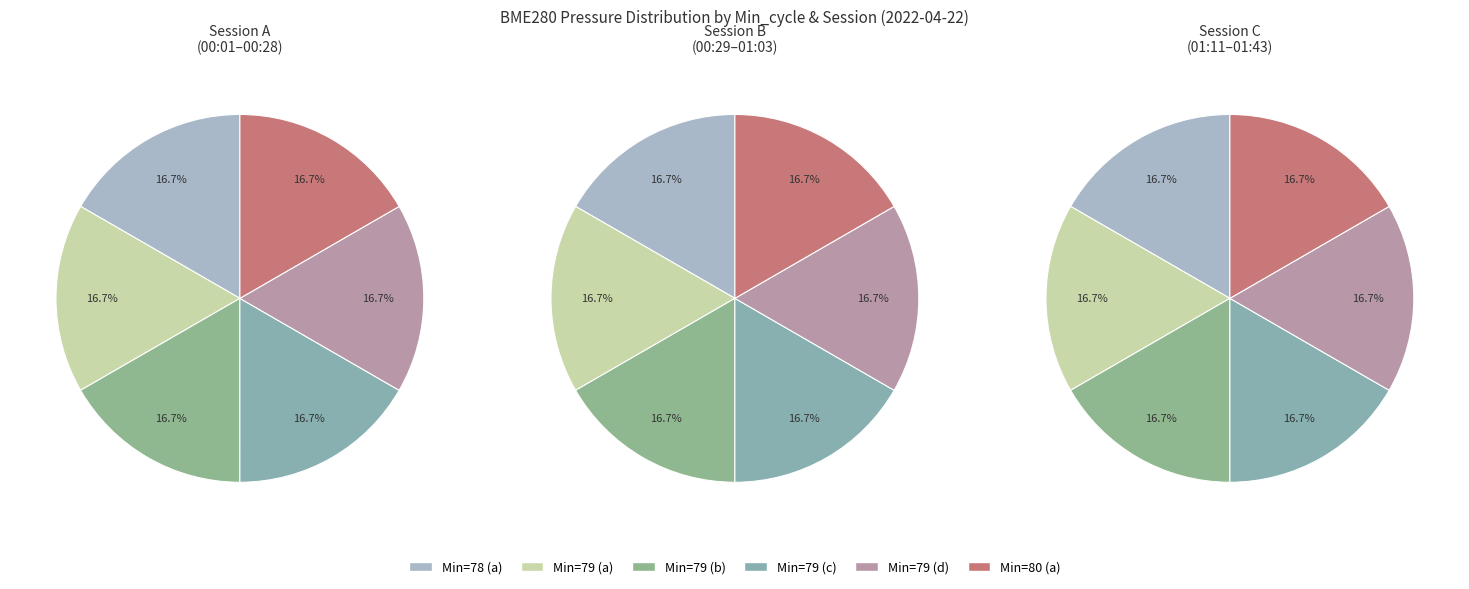

What portion of the pie excludes 80?

83.3%